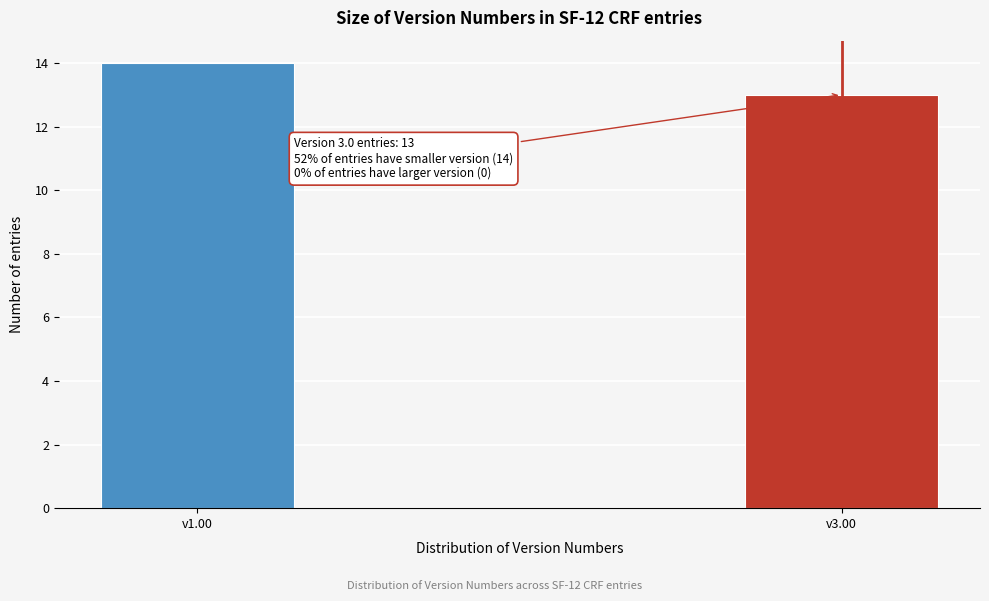

Reading right to left, what are all the values shown in this chart?

v3.00=13	v1.00=14